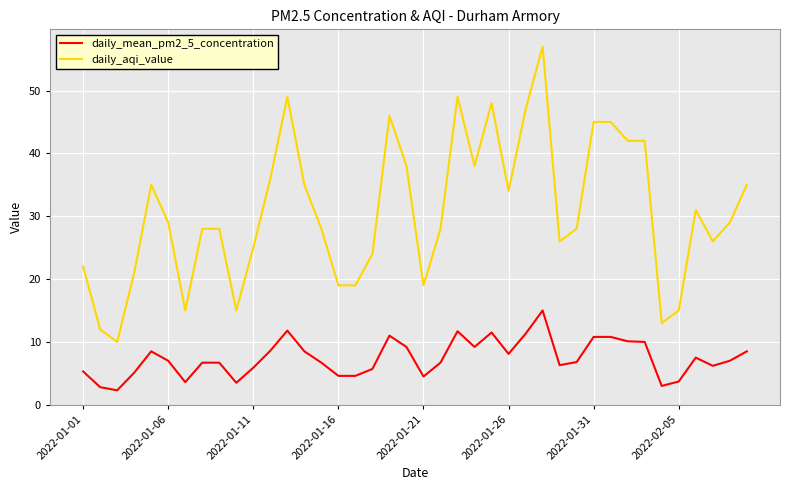

What is the highest value of the daily_aqi_value series?

57.0